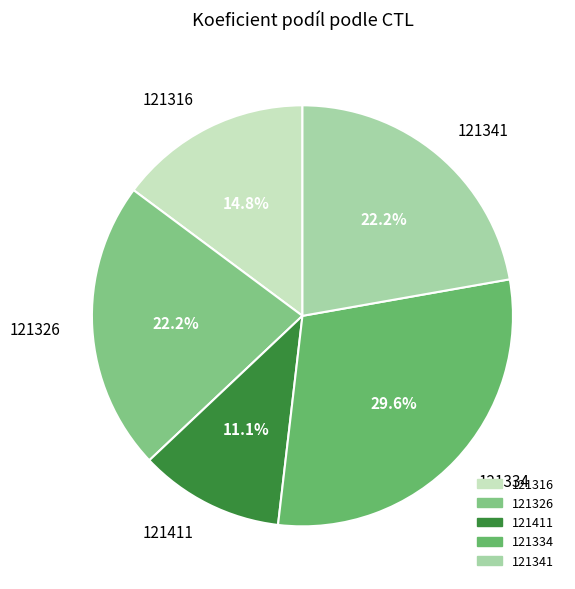

Does any single category account for the majority?

No